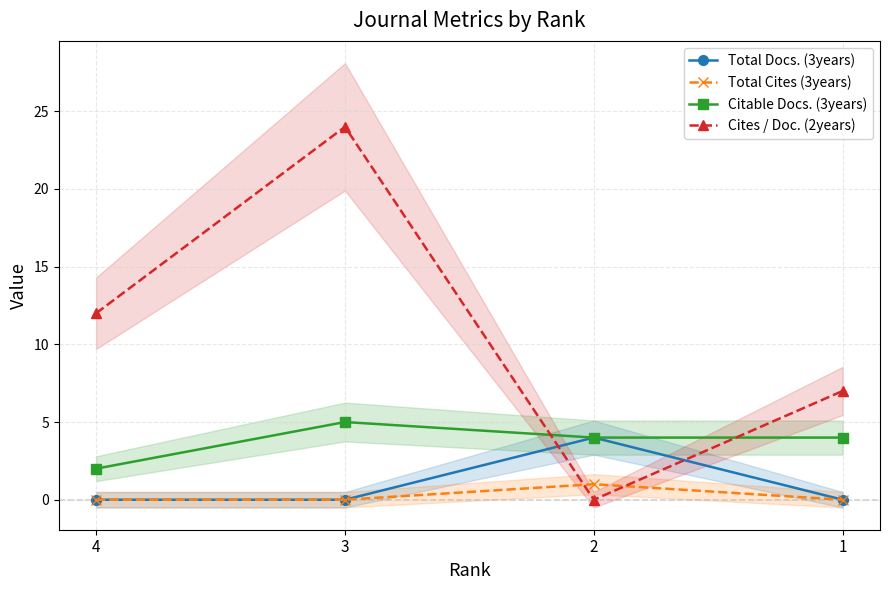

What is the difference between the Total Cites (3years) values at 2 and 4?

1